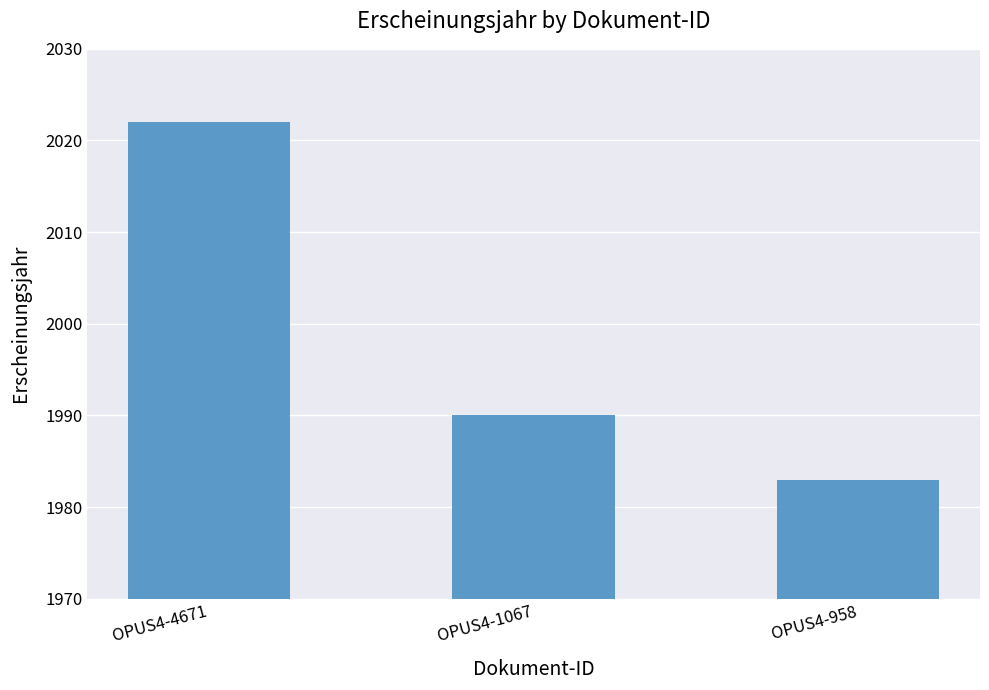

The value at OPUS4-1067 is 1336. True or false?

False